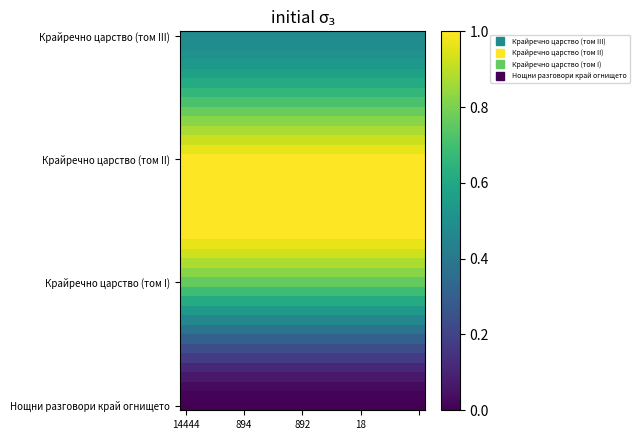

Which category has the lowest value across all series?

14444